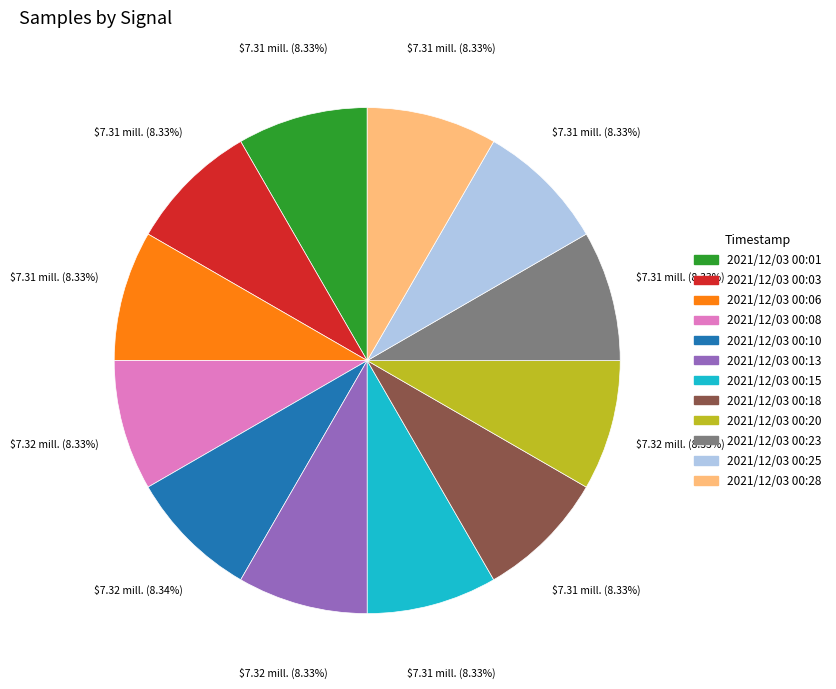

Is there any slice that represents more than half of the pie?

No